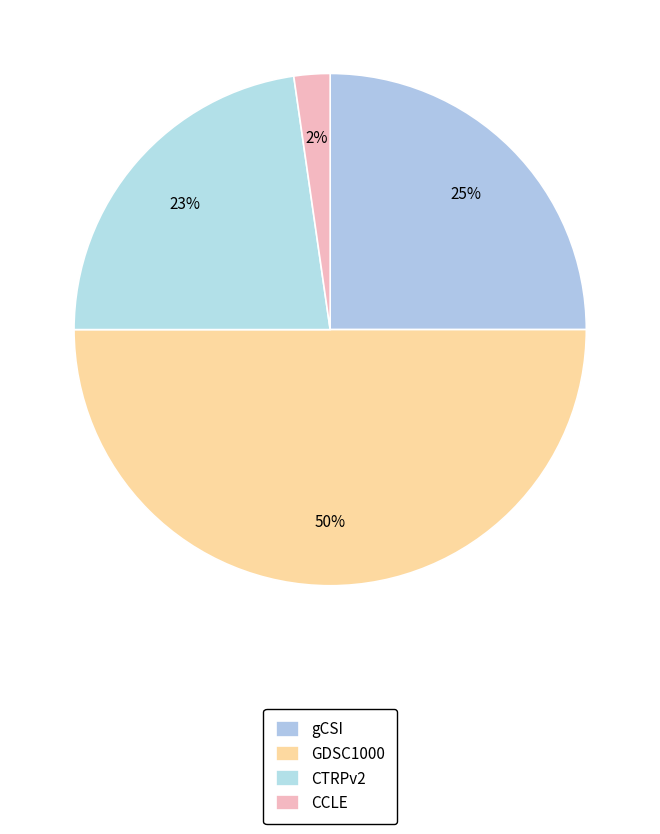

What is the smallest slice in the pie chart?

CCLE